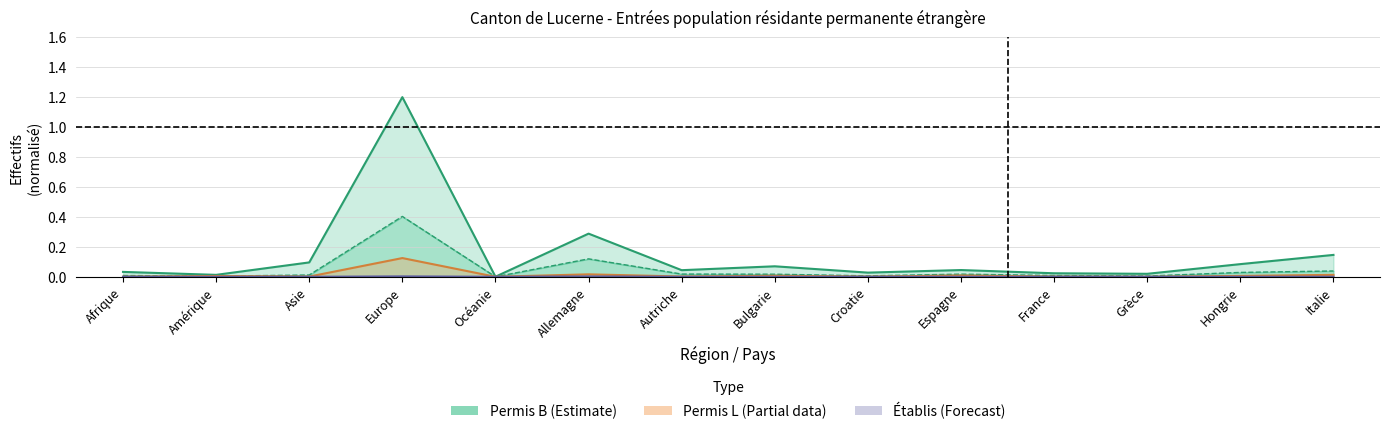

Where is Femmes_Permis_B nearest to the value 0?

Océanie